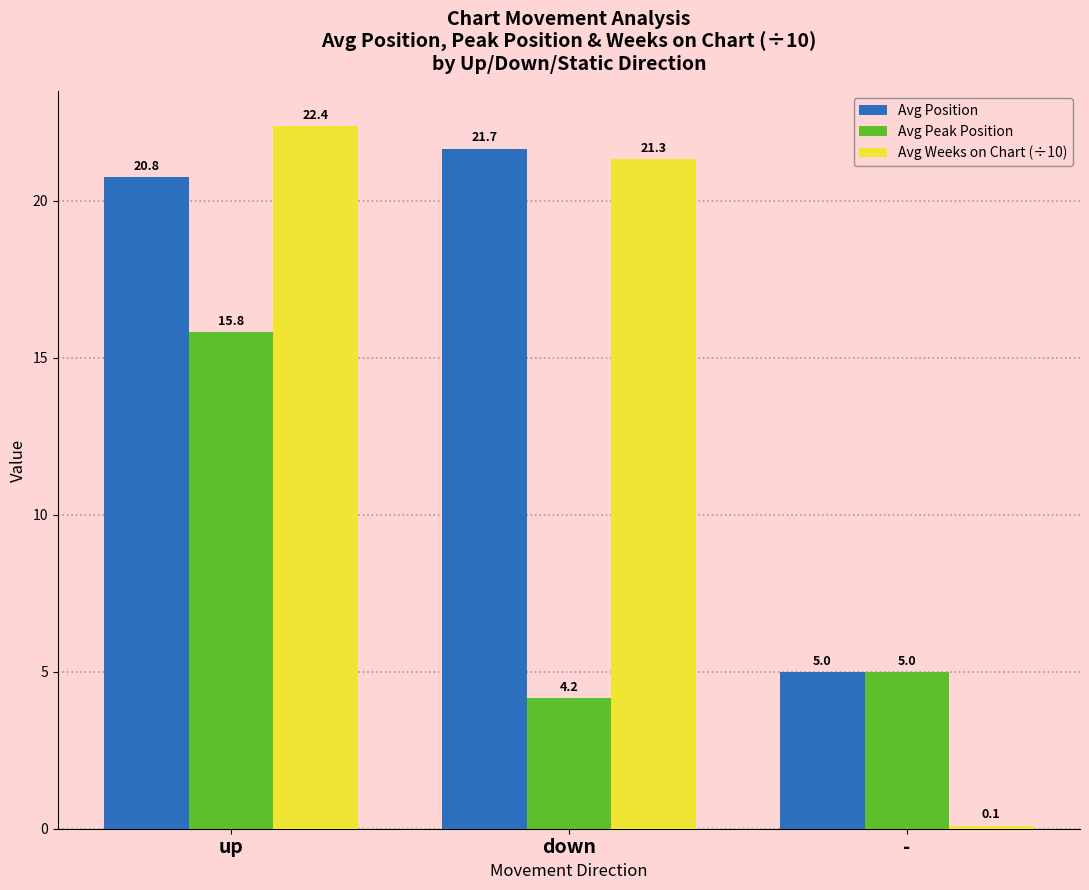

Which label corresponds to the smallest value in the chart?

-